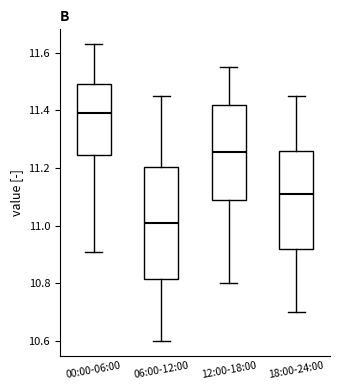

Where is the upper edge of the box for 00:00-06:00 on the y-axis? The values are not printed on the chart, so give them approximately, as read against the axis.

11.50